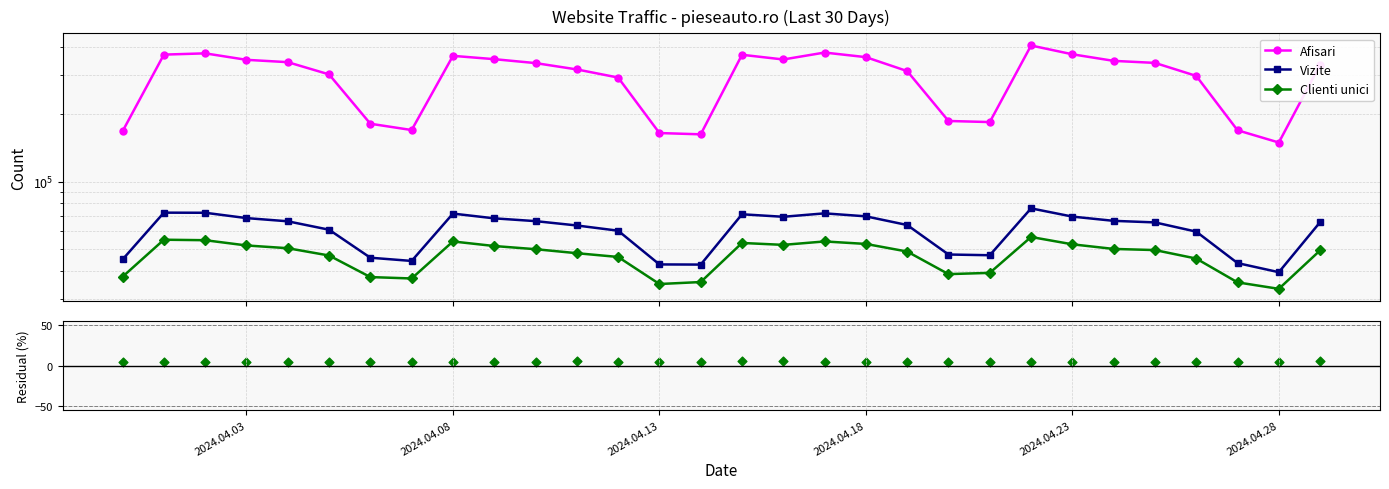

Which series contains the highest Y value?

Afisari